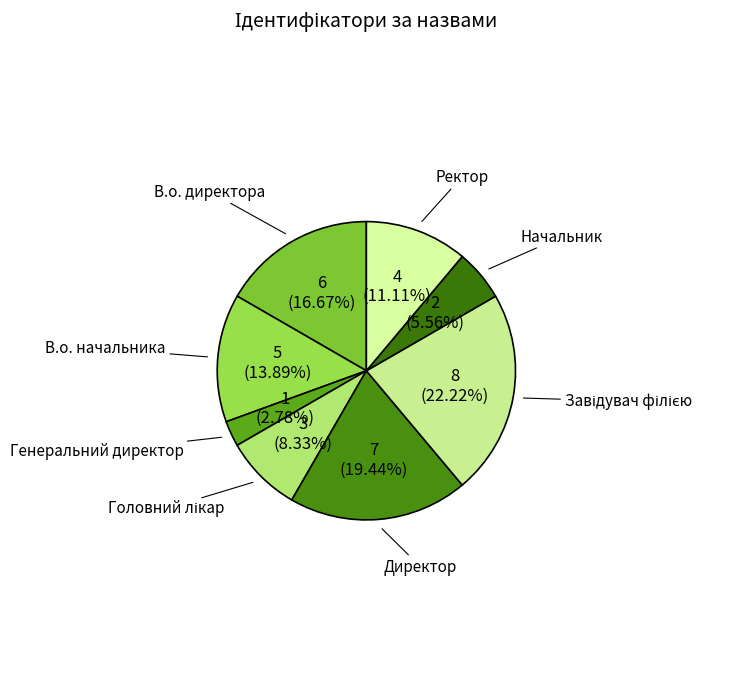

The Начальник slice represents 6% of the pie. True or false?

True